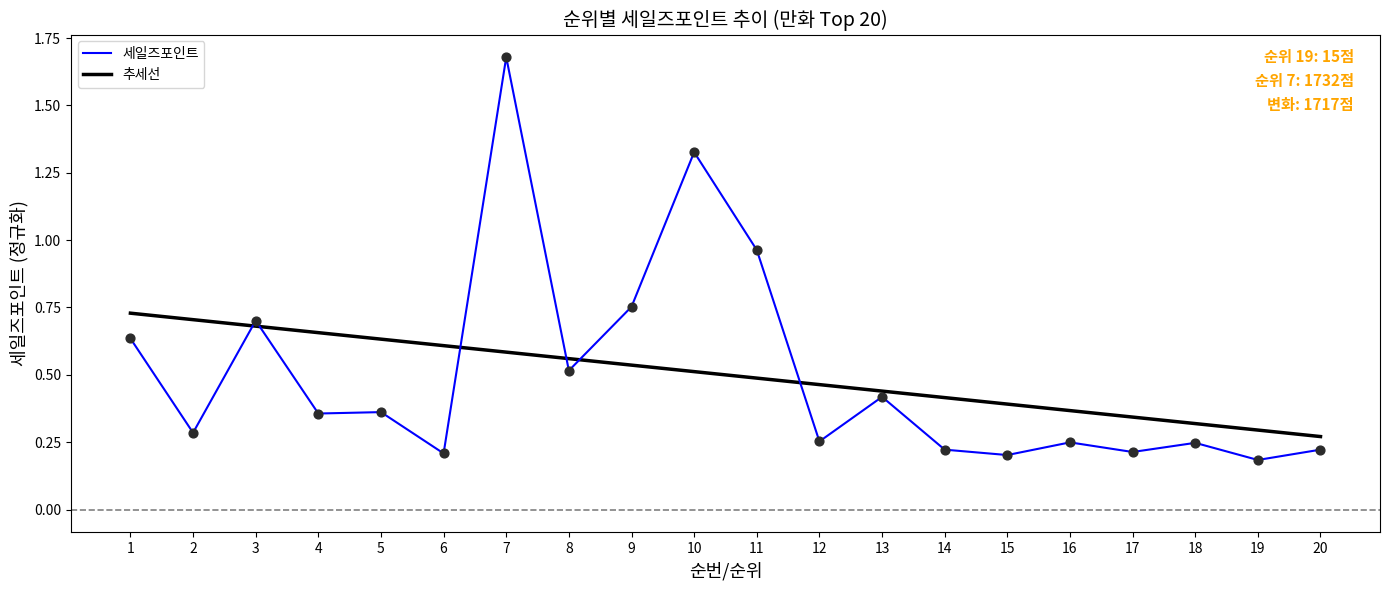

At how many categories does at least one series exceed 1?

2